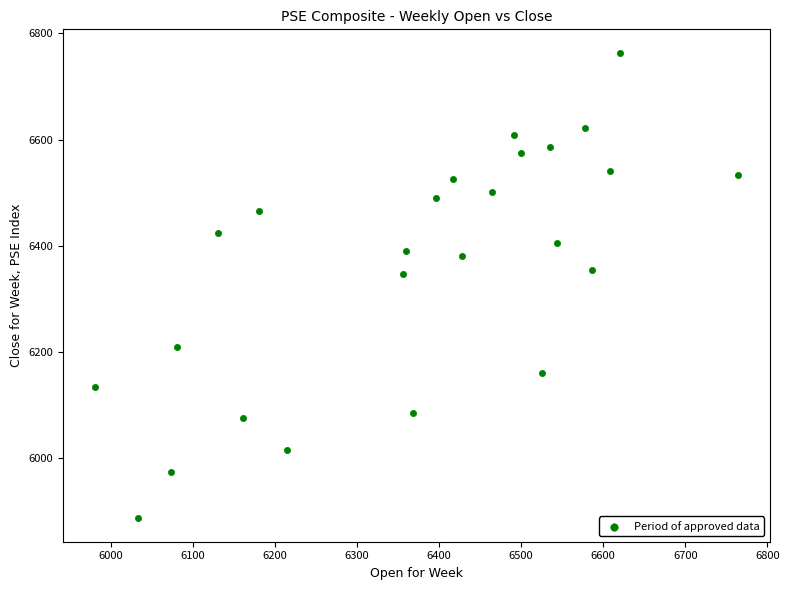

What is the range of Y values (max minus min)?

877.2